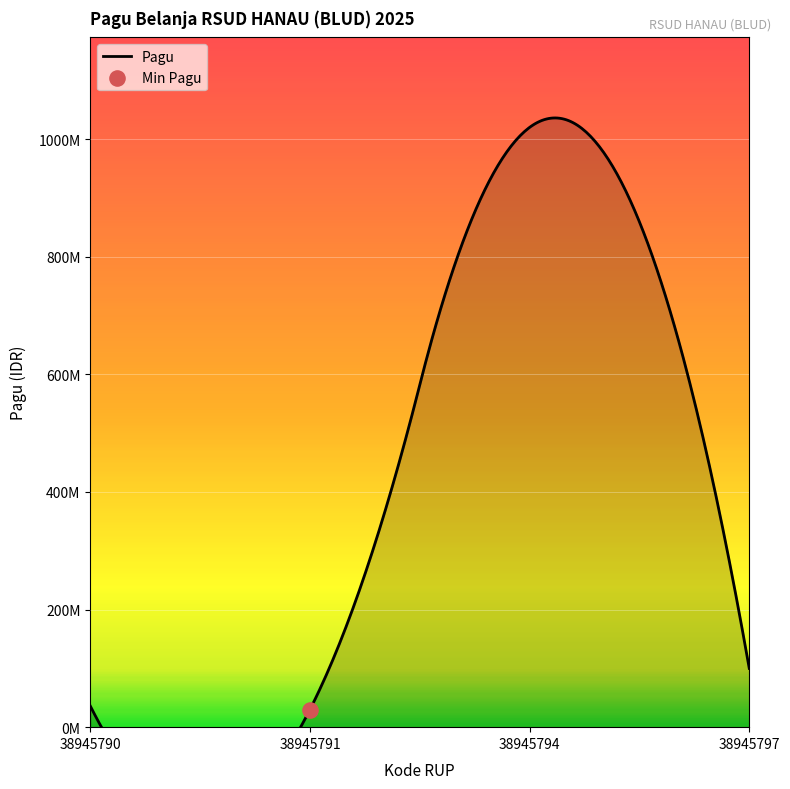

What is the ratio of the value at 38945790 to the value at 38945791?

1.2